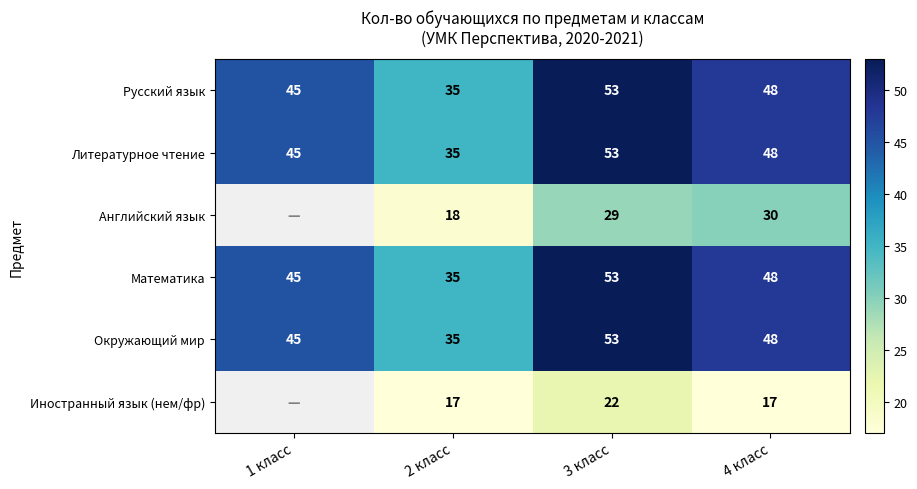

Is it true that Русский язык equals 35 at 2 класс?

True